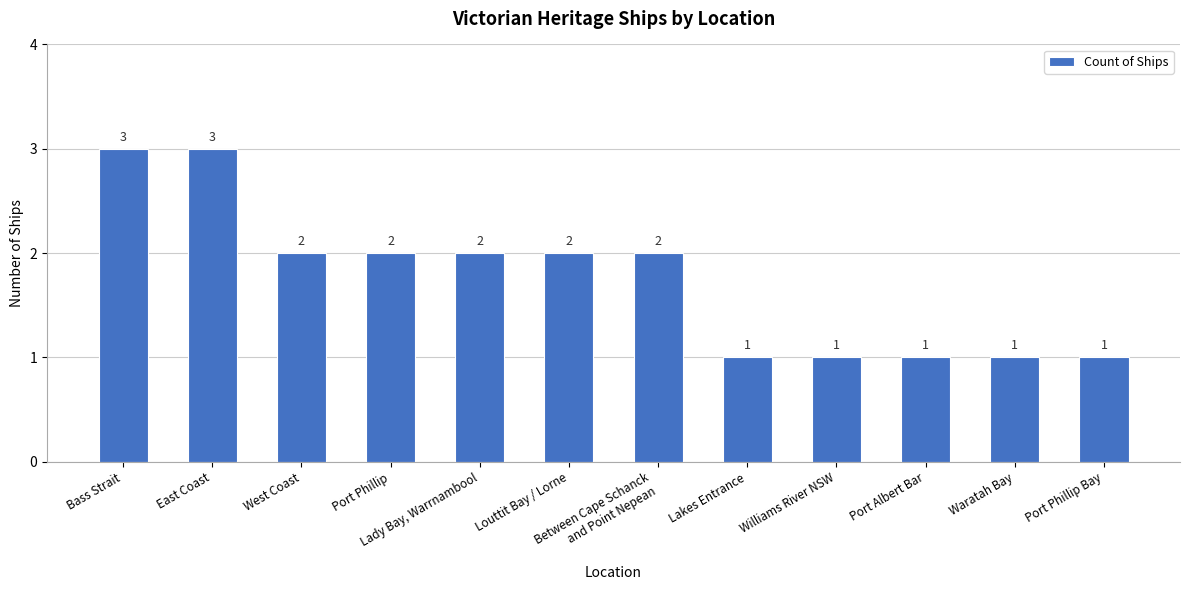

Count the values in the range 1 to 2.

10